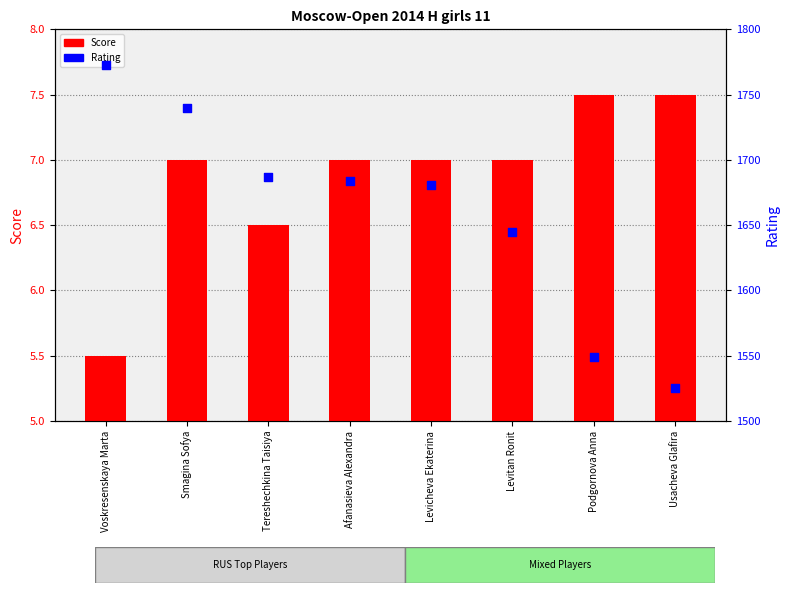

Is the value of Rating at Afanasieva Alexandra greater than the value of Score at Levitan Ronit?

Yes